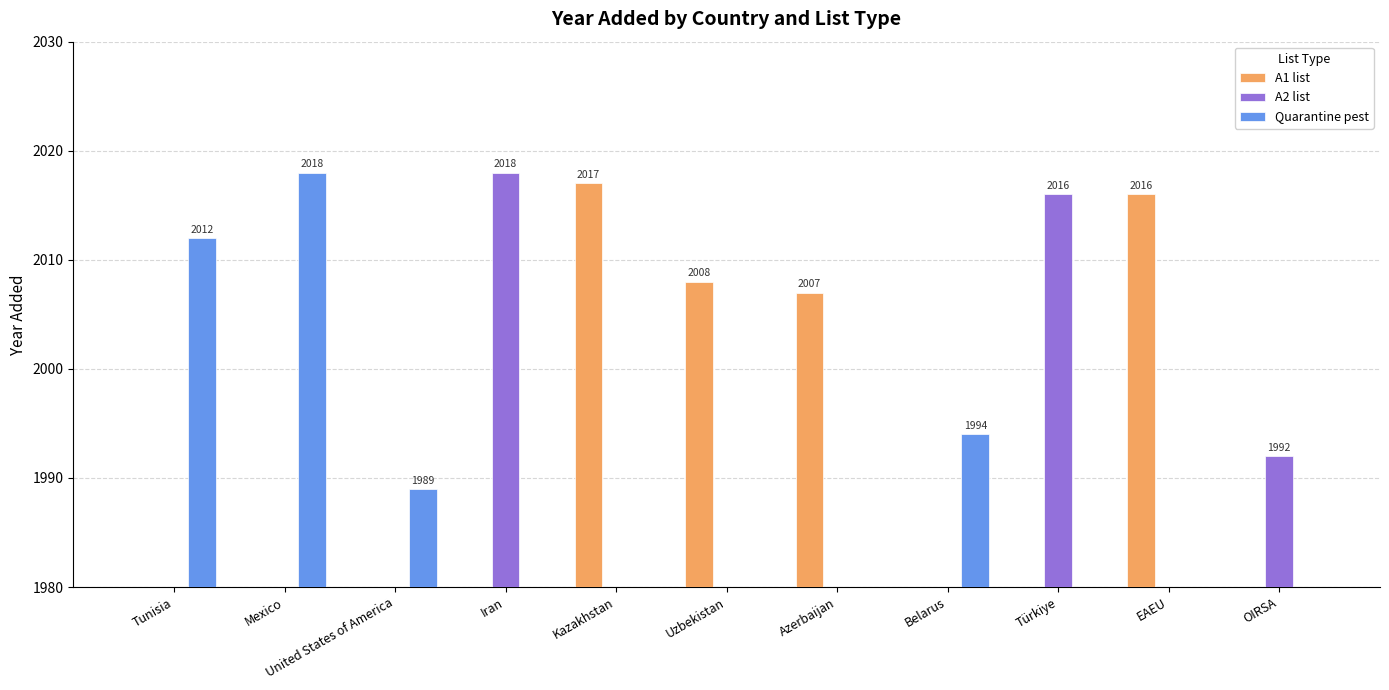

Which series changed the most between Iran and Uzbekistan?

A2 list